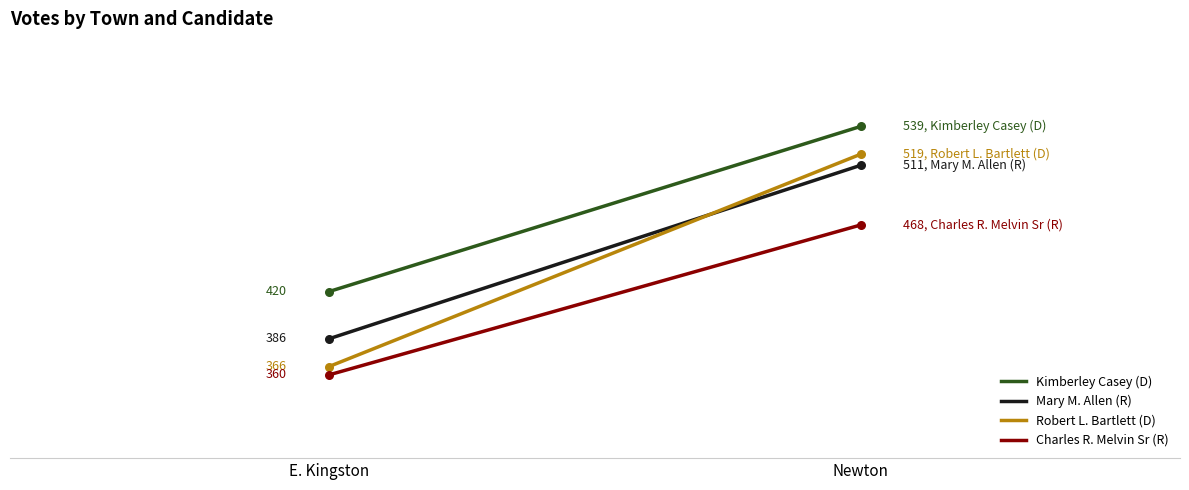

Is the value of Kimberley Casey (D) at E. Kingston greater than the value of Robert L. Bartlett (D) at E. Kingston?

Yes